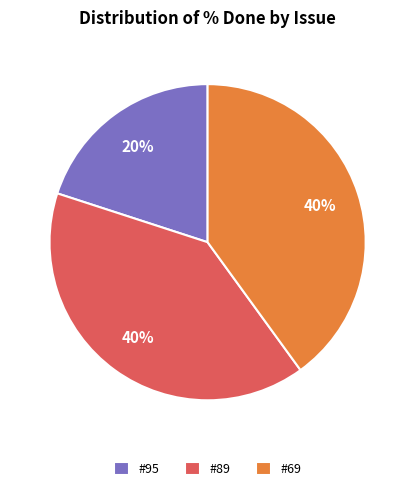

What is the smallest slice in the pie chart?

#95